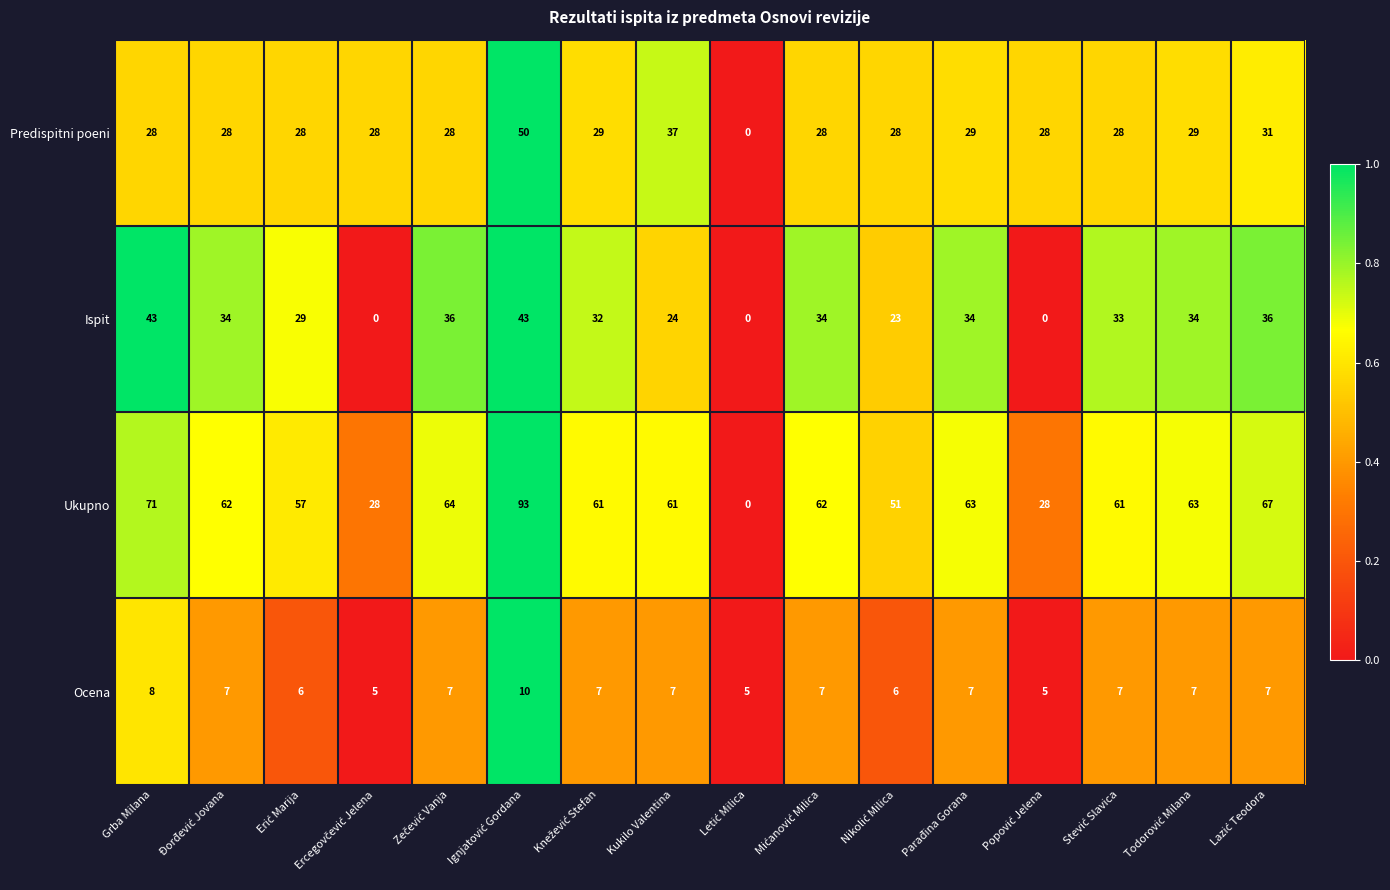

Which series has the widest spread of values?

Ukupno